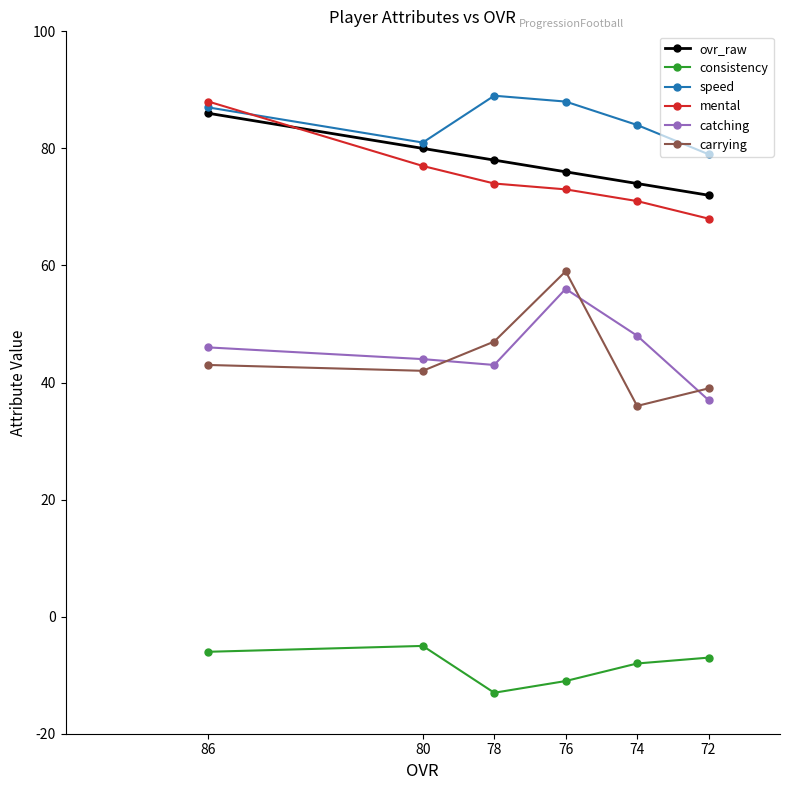

How many distinct data groups are displayed?

6